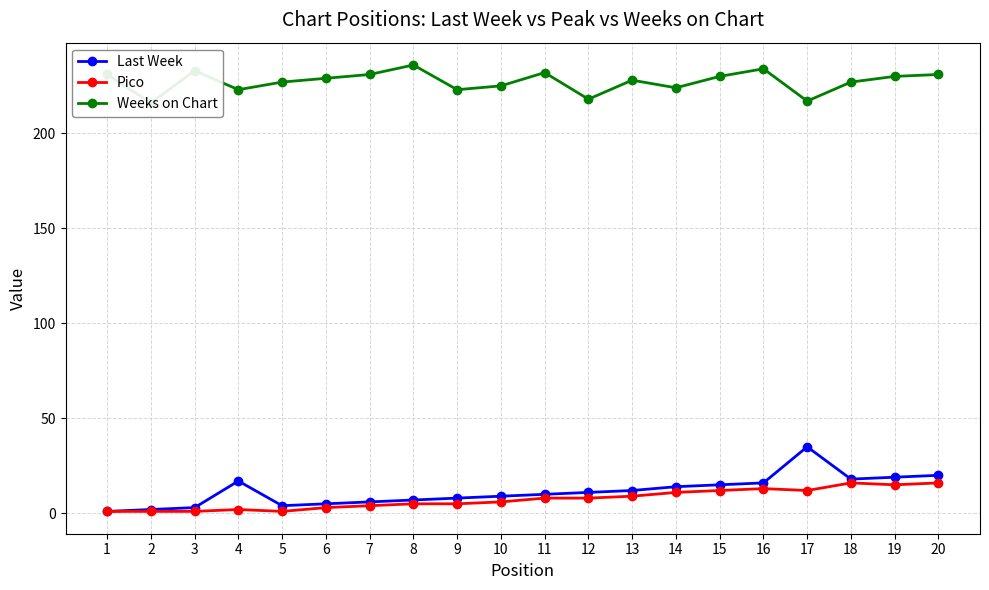

At which category does the chart reach its minimum across all series?

1